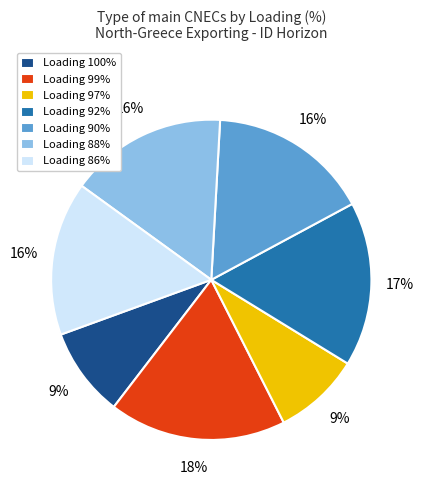

True or false: Loading 100% accounts for 9% of the total.

True